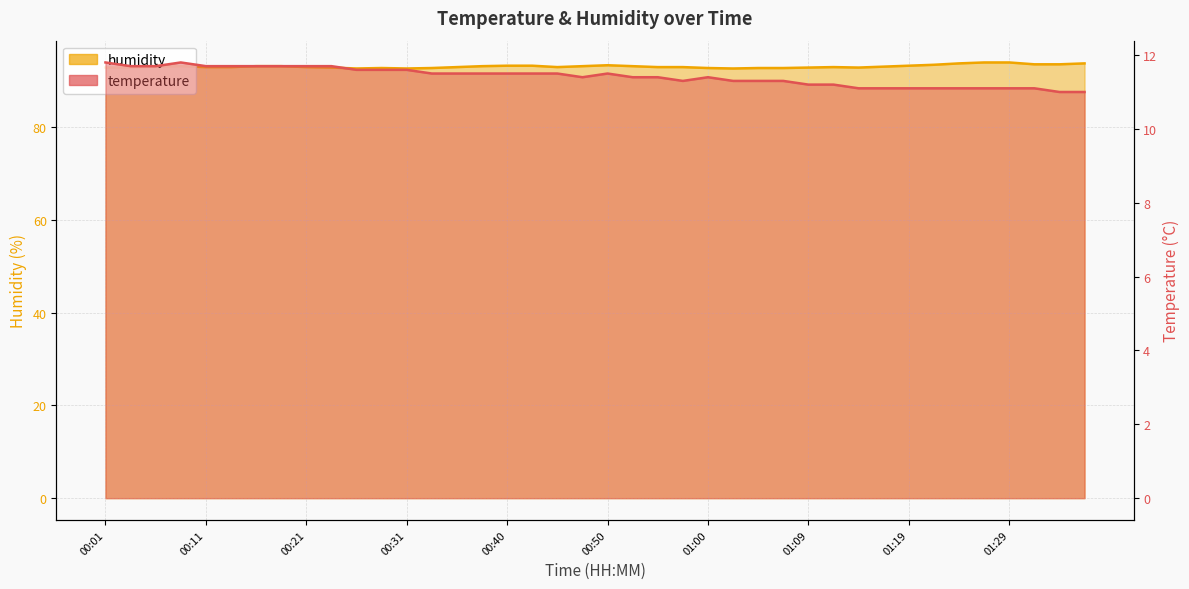

What is the value of the temperature point at the 12th from the left?

11.6